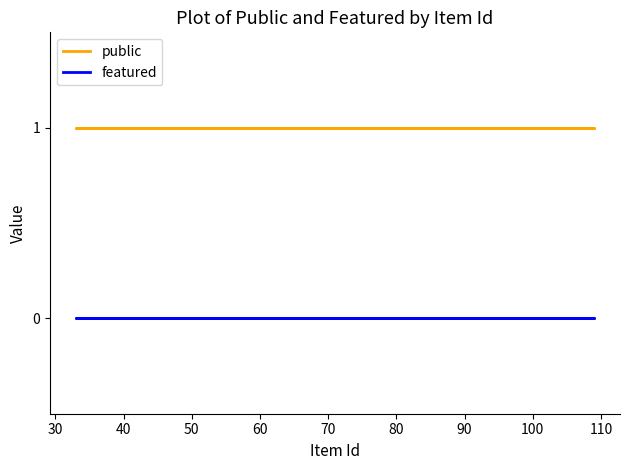

True or false: featured and public cross at least once.

False